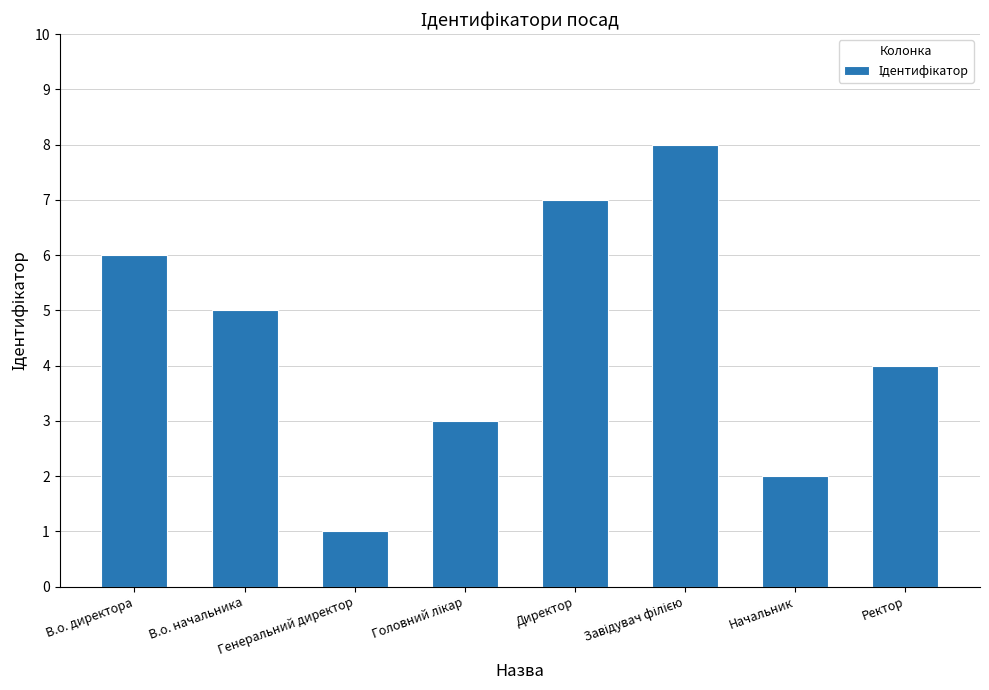

What is the value of the 2nd bar from the left?

5